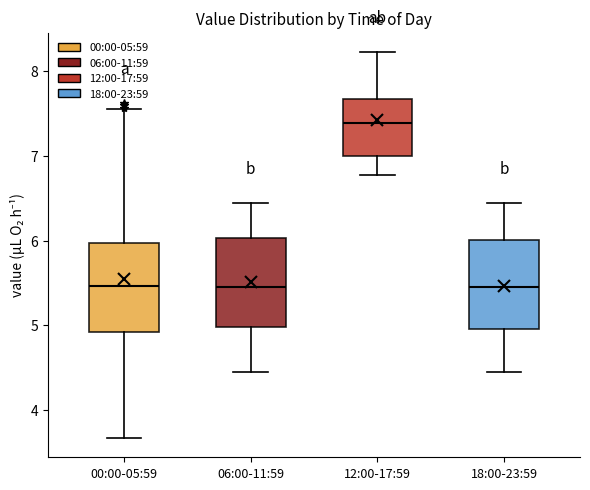

Reading left to right, transcribe this box plot: for each box, give where its median line is, the range the box spans, and where its two whiskers end, as read against the y-axis. The values are not printed on the chart, so give them approximately, as read against the axis.

00:00-05:59: median 5.5, box 4.9 to 6.0, whiskers 3.7 to 7.6
06:00-11:59: median 5.5, box 5.0 to 6.0, whiskers 4.5 to 6.5
12:00-17:59: median 7.4, box 7.0 to 7.7, whiskers 6.8 to 8.2
18:00-23:59: median 5.5, box 5.0 to 6.0, whiskers 4.5 to 6.5